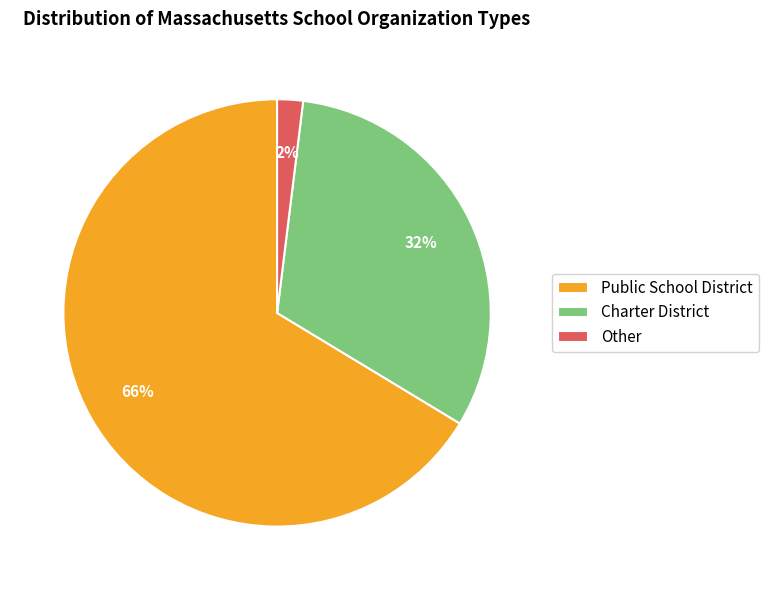

Count the number of slices in the pie.

3